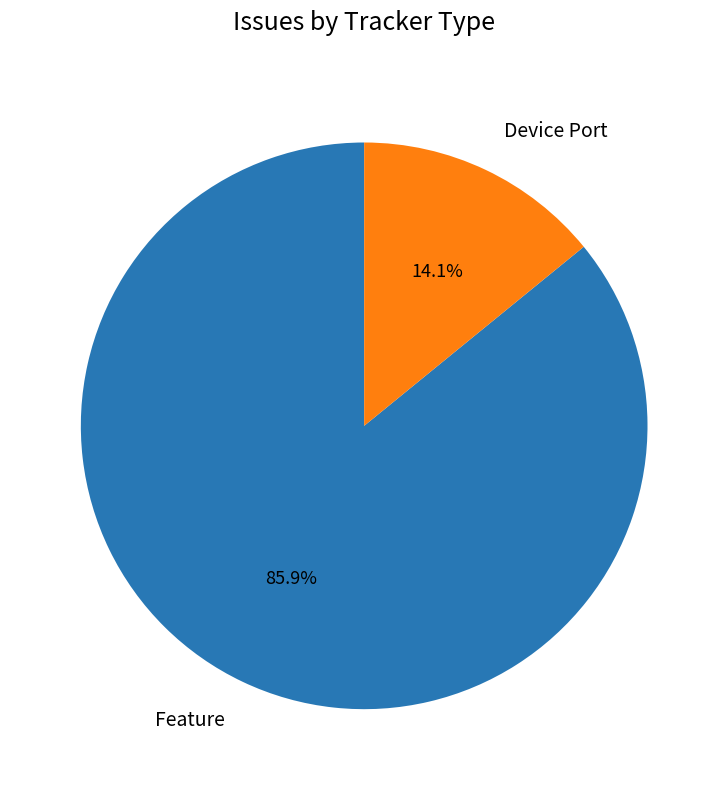

To the nearest percent, what is the average slice percentage?

50%